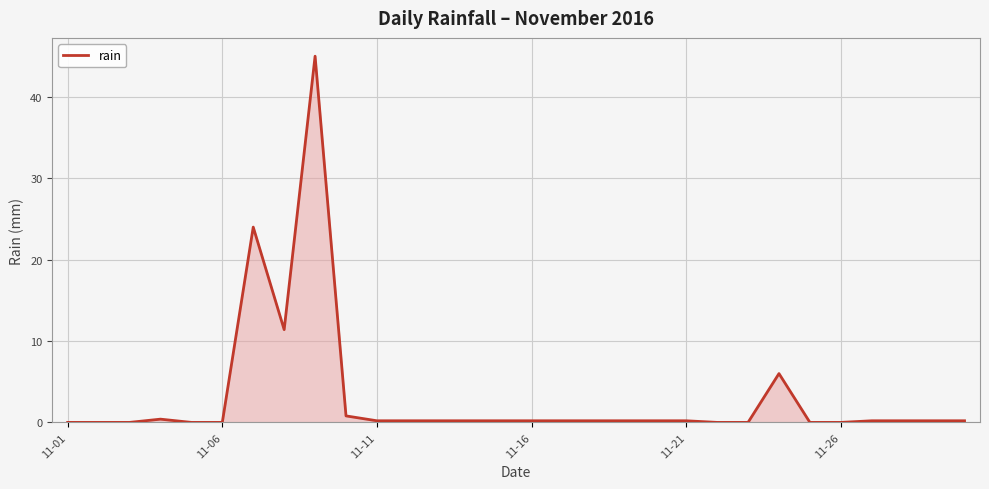

What is the difference between the maximum and minimum values?

45.0